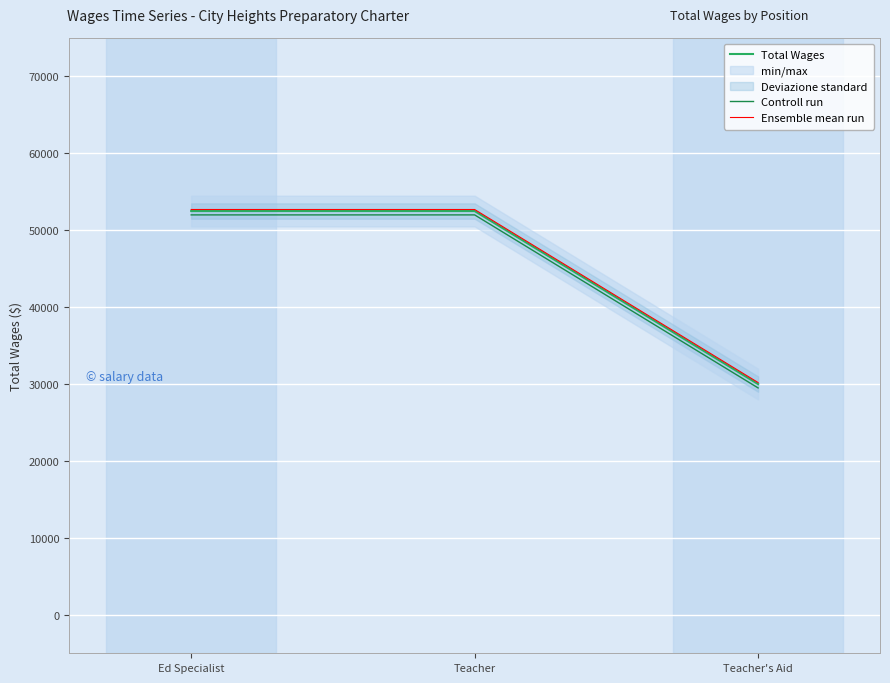

Reading left to right, transcribe all the data shown in this chart.

Total Wages: Ed Specialist=52500	Teacher=52500	Teacher's Aid=30000
Controll run: Ed Specialist=52000	Teacher=52000	Teacher's Aid=29500
Ensemble mean run: Ed Specialist=52700	Teacher=52700	Teacher's Aid=30200